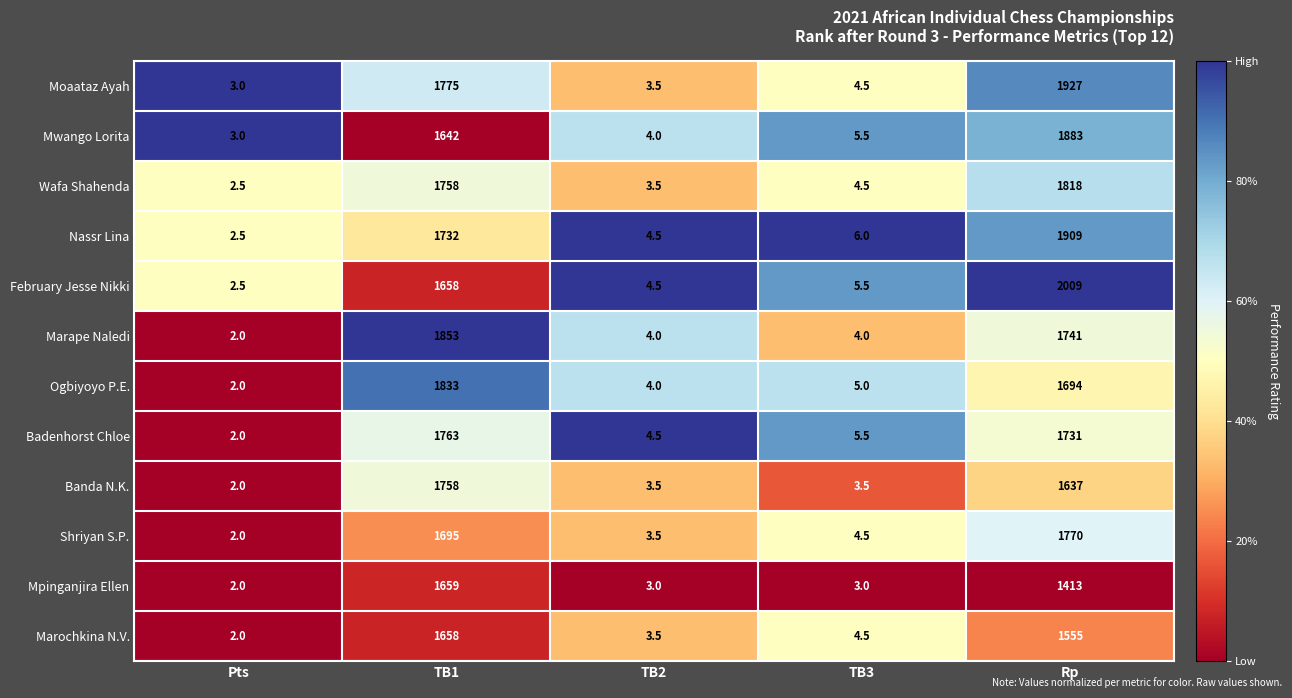

Is the value of Nassr Lina at TB1 greater than the value of Mwango Lorita at TB1?

Yes